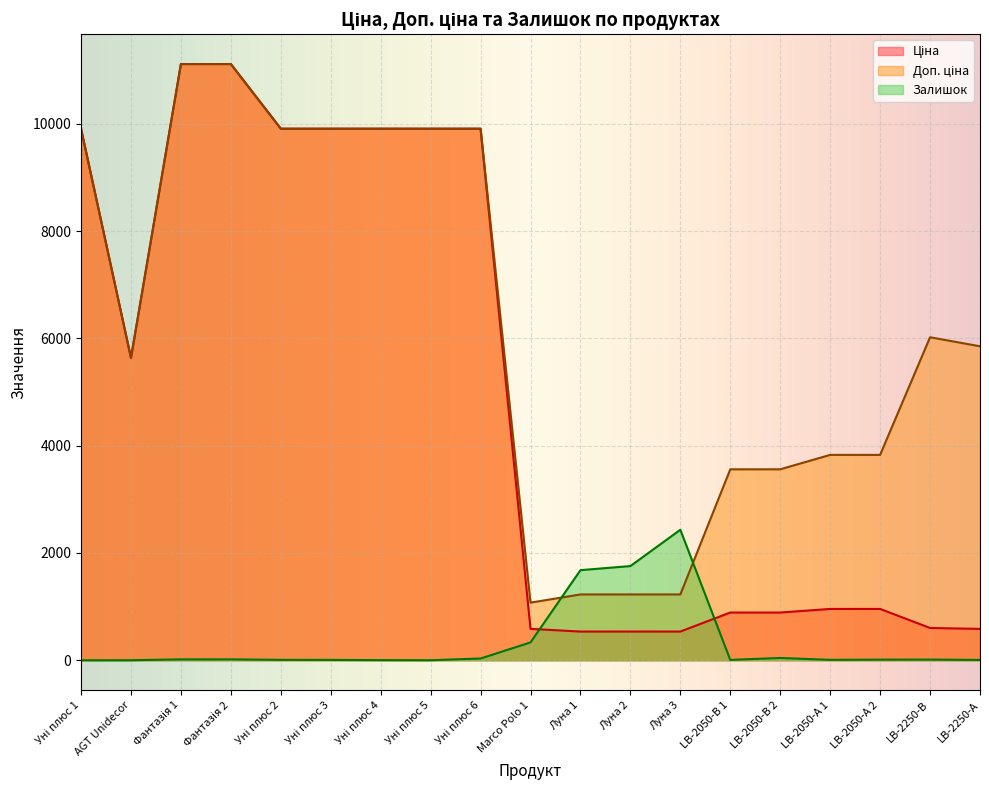

What is the sum of all Ціна values?

94387.7